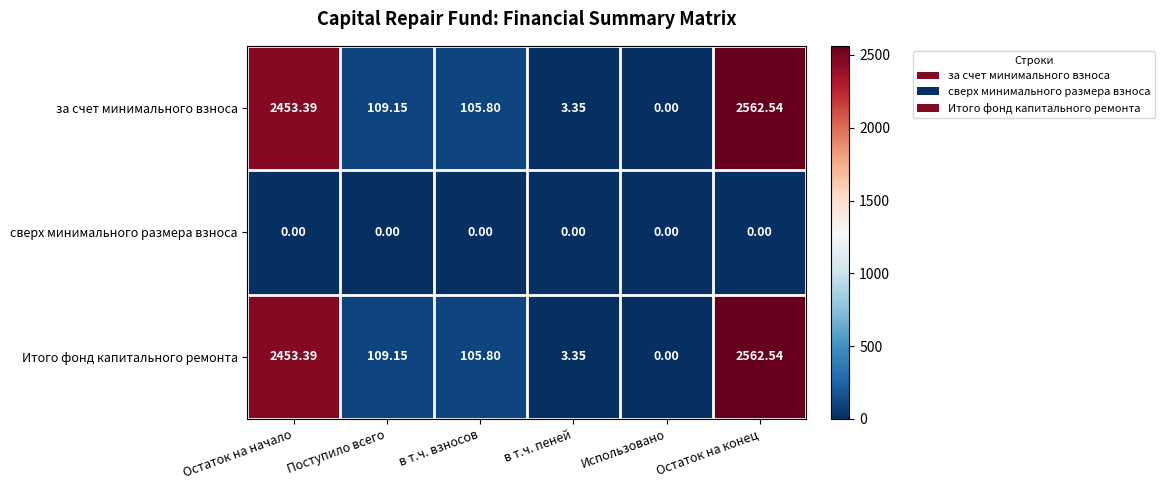

At which label does Итого фонд капитального ремонта first exceed 109?

Остаток на начало